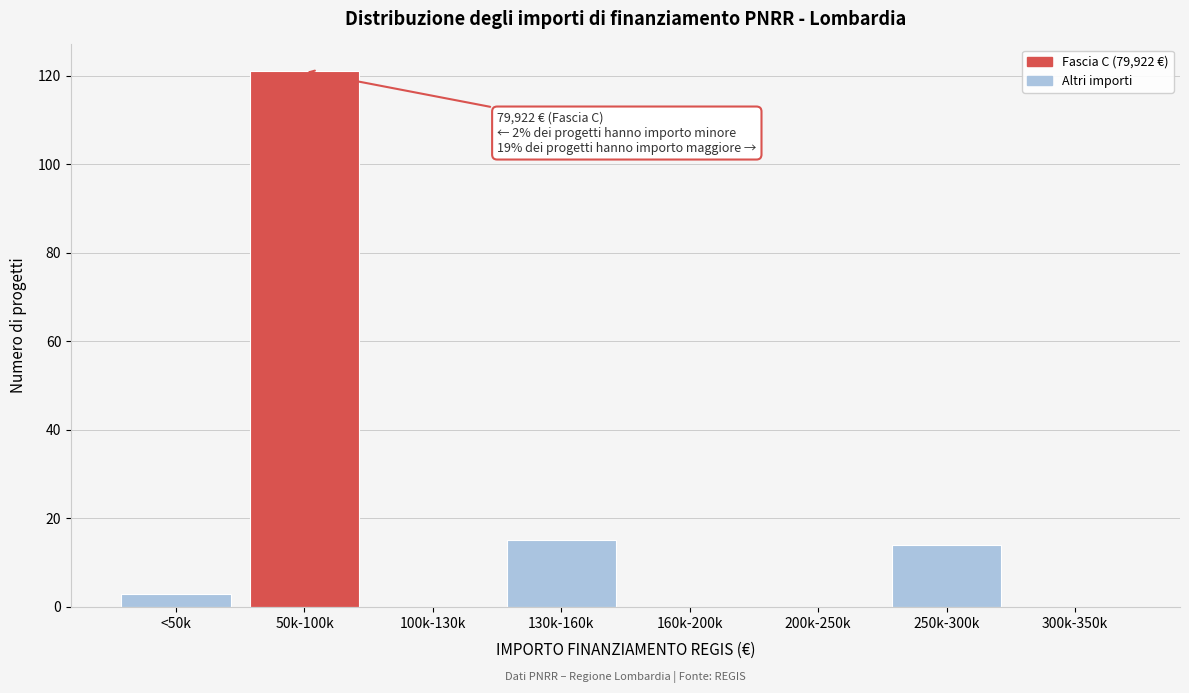

Reading left to right, what are all the values shown in this chart?

<50k=3	50k-100k=121	100k-130k=0	130k-160k=15	160k-200k=0	200k-250k=0	250k-300k=14	300k-350k=0